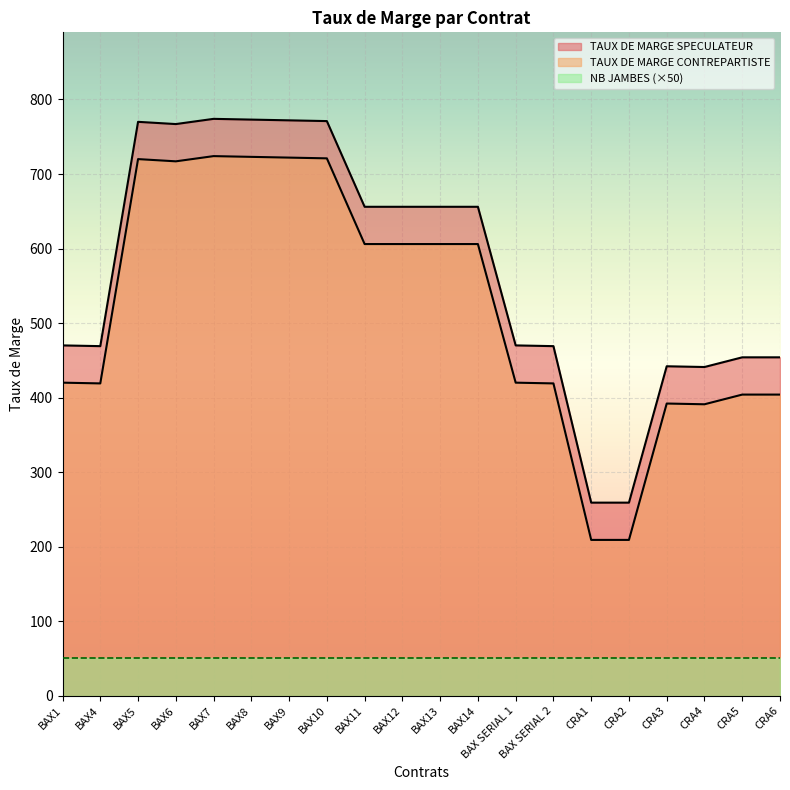

What is the highest value of the TAUX DE MARGE CONTREPARTISTE series?

724